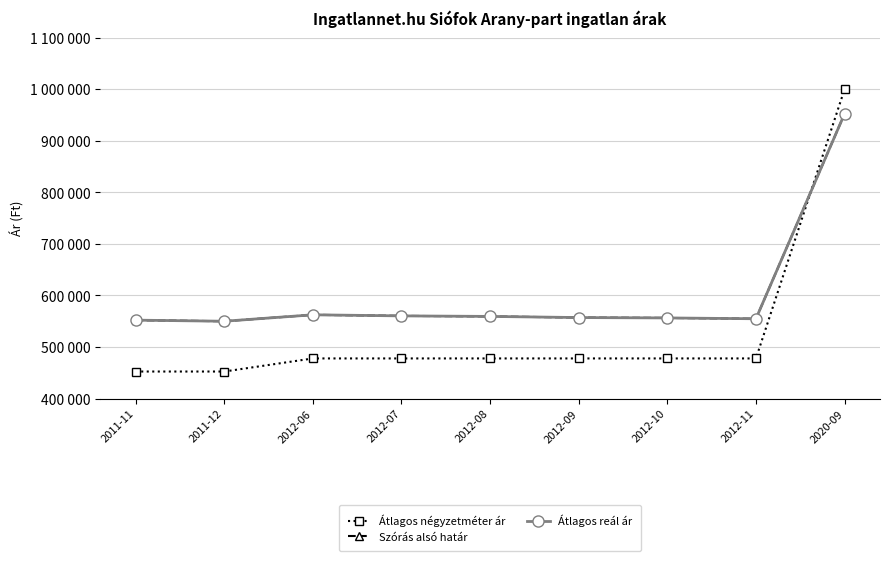

Which series has the largest total across all categories?

Szórás alsó határ